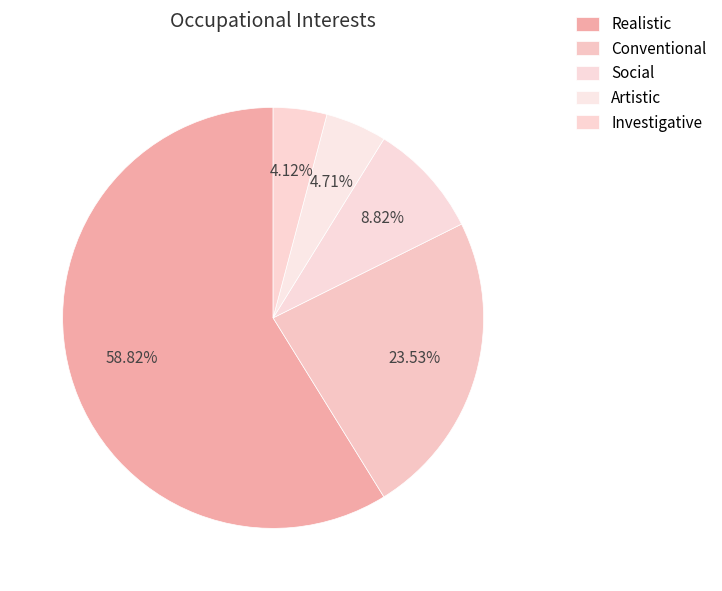

How many slices are in this pie chart?

5